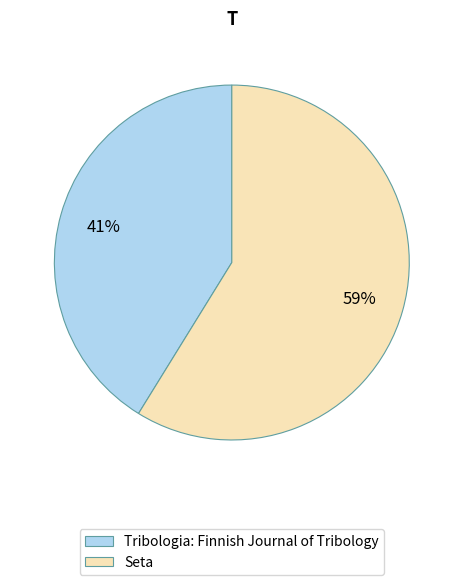

To the nearest percent, what is the difference between the Tribologia: Finnish Journal of Tribology and Seta slice percentages?

18%